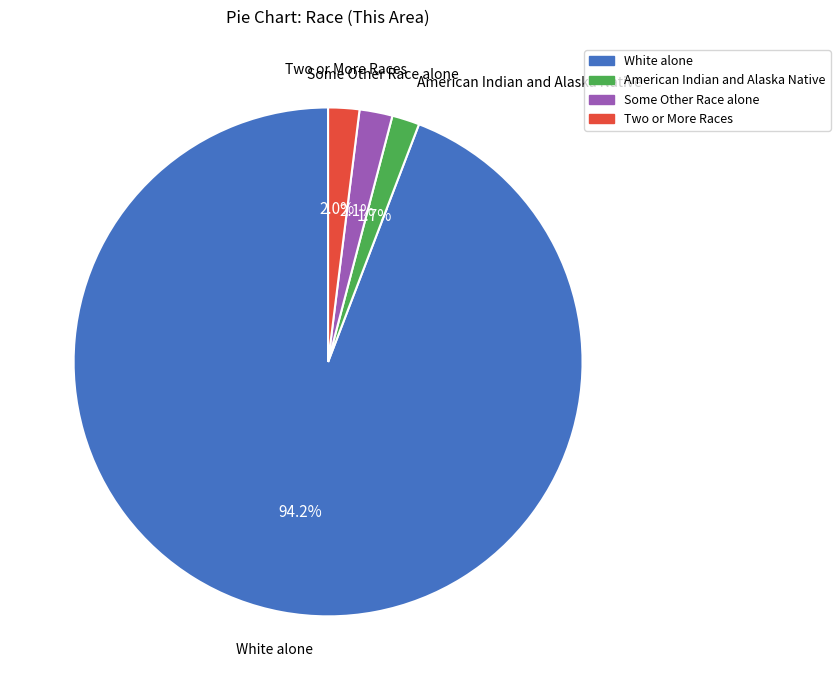

The White alone slice represents 99% of the pie. True or false?

False